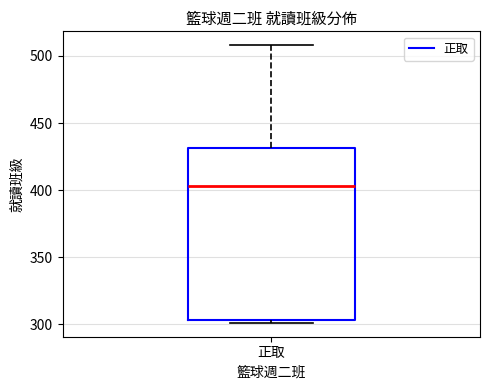

Read this box plot against the y-axis: the position of the median line, the range covered by the box, and the ends of both whiskers. The values are not printed on the chart, so give them approximately, as read against the axis.

median 405, box 305 to 430, whiskers 300 to 510